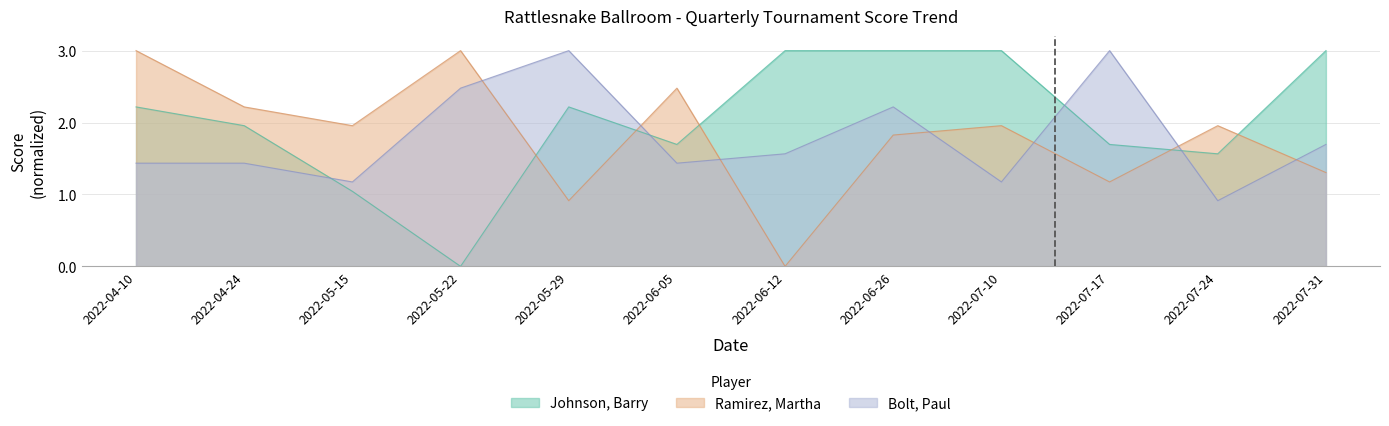

Reading left to right, transcribe all the data shown in this chart.

Johnson, Barry: 2.2	2.0	1.0	0.0	2.2	1.7	3.0	3.0	3.0	1.7	1.6	3.0
Ramirez, Martha: 3.0	2.2	2.0	3.0	0.9	2.5	0.0	1.8	2.0	1.2	2.0	1.3
Bolt, Paul: 1.4	1.4	1.2	2.5	3.0	1.4	1.6	2.2	1.2	3.0	0.9	1.7